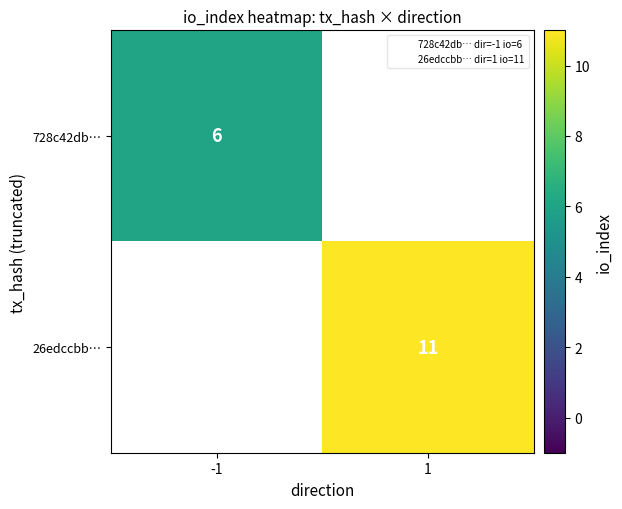

How many categories are shown in the chart?

2